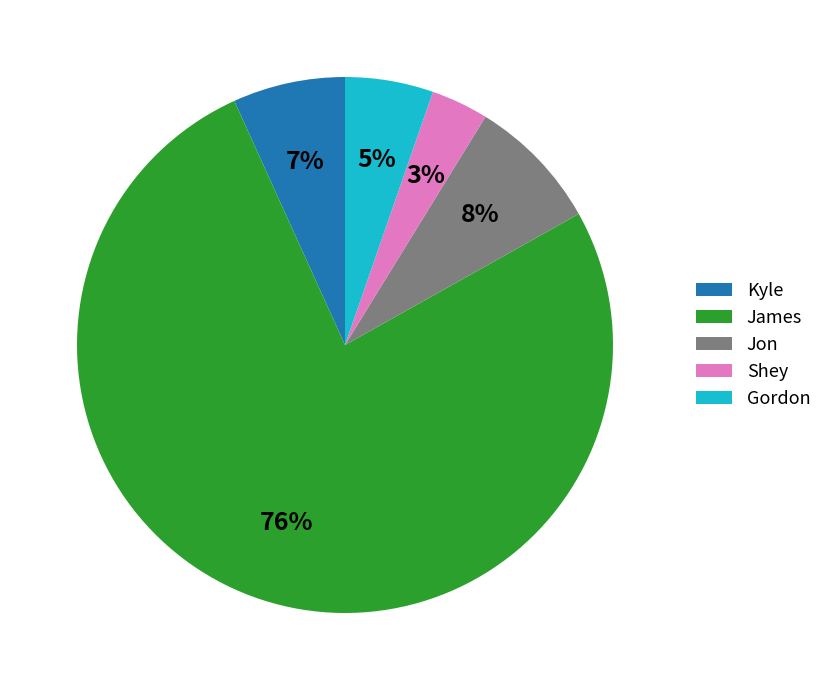

Approximately how many times larger is the value at Shey compared to Gordon?

0.6